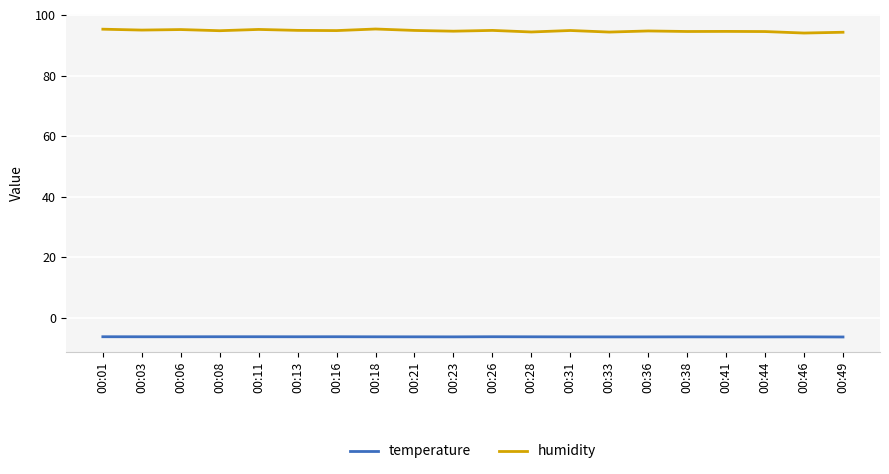

Which series has the largest total across all categories?

humidity